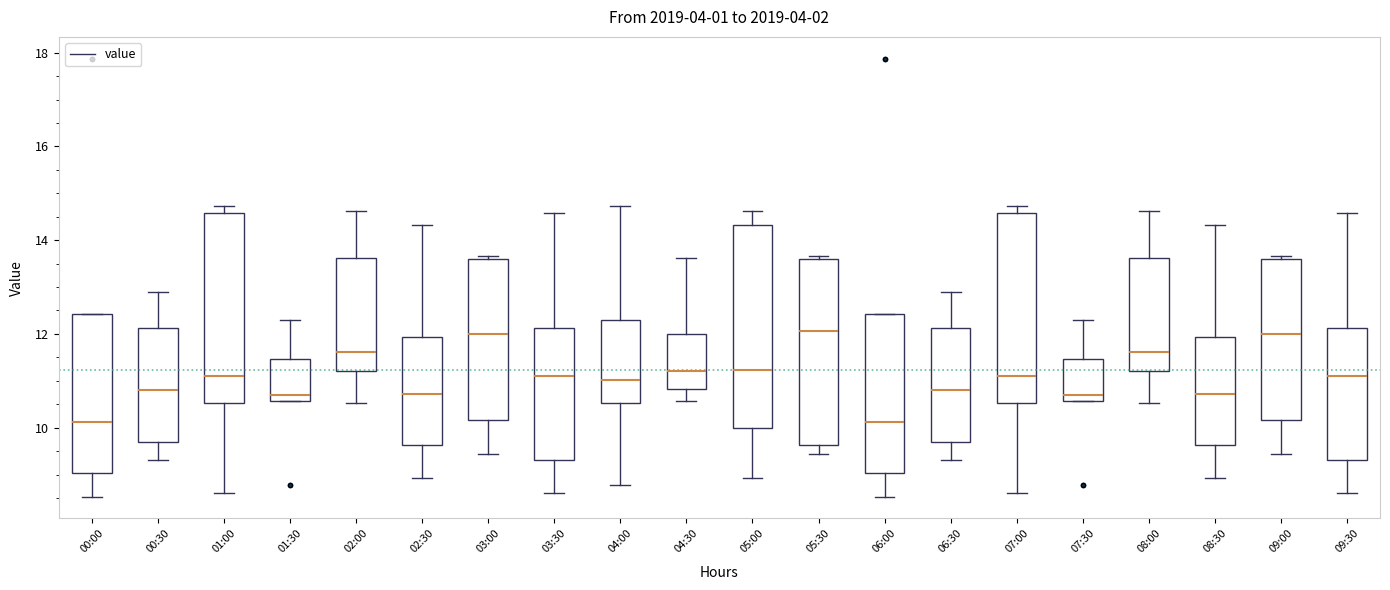

Reading left to right, read every box against the y-axis: the position of its median line, the range the box covers, and the ends of its whiskers. The values are not printed on the chart, so give them approximately, as read against the axis.

00:00: median 10.2, box 9.0 to 12.4, whiskers 8.6 to 12.4
00:30: median 10.8, box 9.8 to 12.2, whiskers 9.4 to 13.0
01:00: median 11.2, box 10.6 to 14.6, whiskers 8.6 to 14.8
01:30: median 10.8, box 10.6 to 11.4, whiskers 10.6 to 12.4
02:00: median 11.6, box 11.2 to 13.6, whiskers 10.6 to 14.6
02:30: median 10.8, box 9.6 to 12.0, whiskers 9.0 to 14.4
03:00: median 12.0, box 10.2 to 13.6, whiskers 9.4 to 13.6 (just above the box's upper edge)
03:30: median 11.2, box 9.4 to 12.2, whiskers 8.6 to 14.6
04:00: median 11.0, box 10.6 to 12.4, whiskers 8.8 to 14.8
04:30: median 11.2, box 10.8 to 12.0, whiskers 10.6 to 13.6
05:00: median 11.2, box 10.0 to 14.4, whiskers 9.0 to 14.6
05:30: median 12.0, box 9.6 to 13.6, whiskers 9.4 to 13.6 (just above the box's upper edge)
06:00: median 10.2, box 9.0 to 12.4, whiskers 8.6 to 12.4
06:30: median 10.8, box 9.8 to 12.2, whiskers 9.4 to 13.0
07:00: median 11.2, box 10.6 to 14.6, whiskers 8.6 to 14.8
07:30: median 10.8, box 10.6 to 11.4, whiskers 10.6 to 12.4
08:00: median 11.6, box 11.2 to 13.6, whiskers 10.6 to 14.6
08:30: median 10.8, box 9.6 to 12.0, whiskers 9.0 to 14.4
09:00: median 12.0, box 10.2 to 13.6, whiskers 9.4 to 13.6 (just above the box's upper edge)
09:30: median 11.2, box 9.4 to 12.2, whiskers 8.6 to 14.6